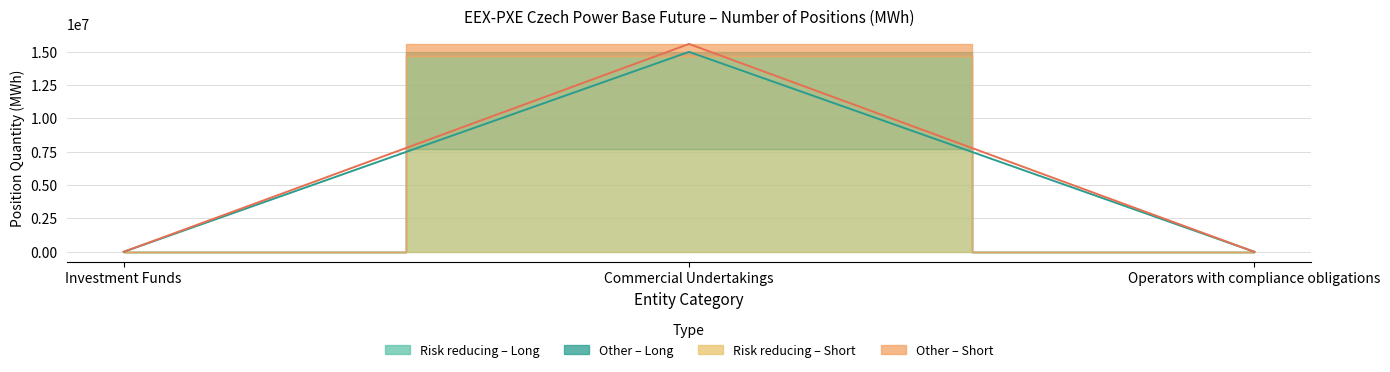

What is the maximum value shown in the chart?

15565786